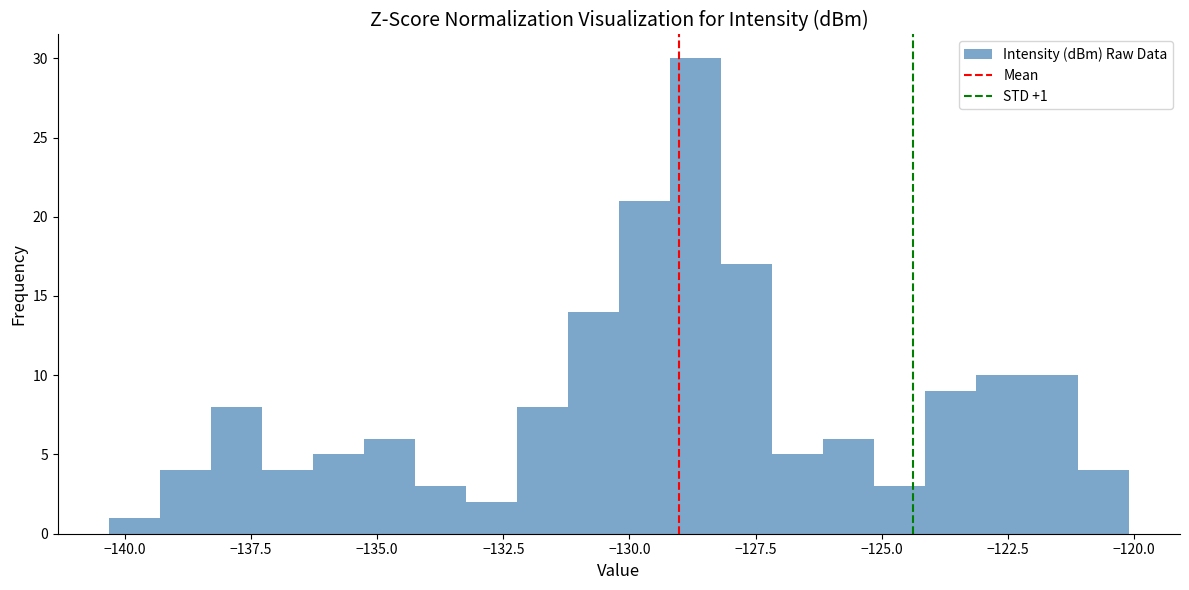

Around what value on the x-axis is the tallest bar? Give the approximate position of its centre, as read against the axis.

-128.5